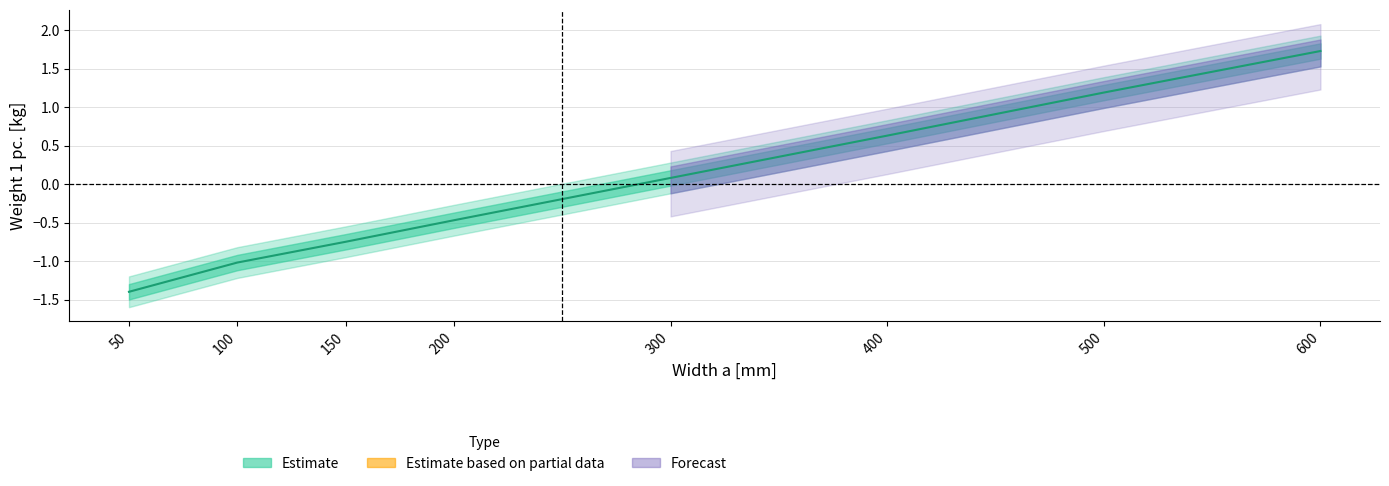

What is the change in value from 100 to 150?

+0.3